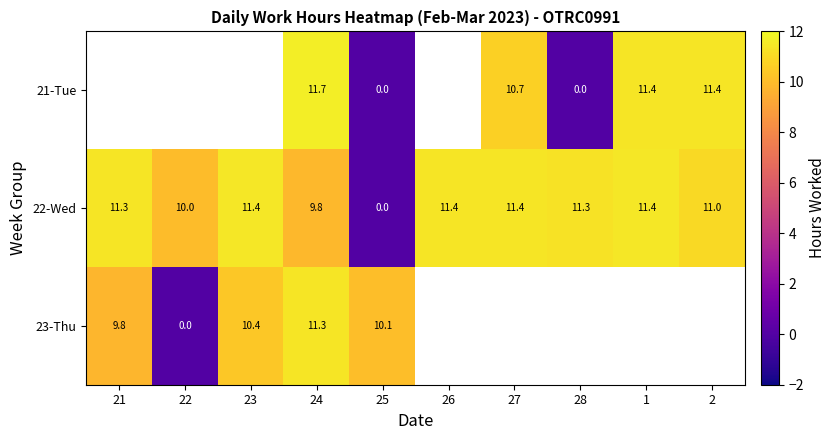

Is the value of 22-Wed at 27 greater than the value of 21-Tue at 27?

Yes